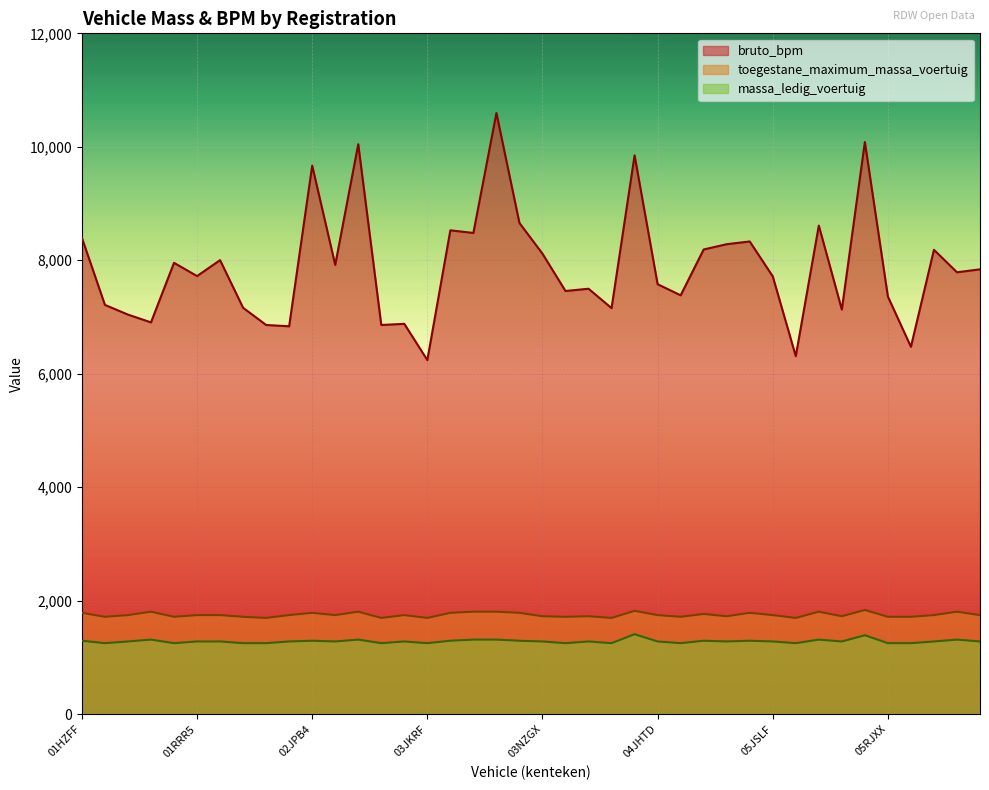

At which category is the sum across all series the highest?

03LXRV